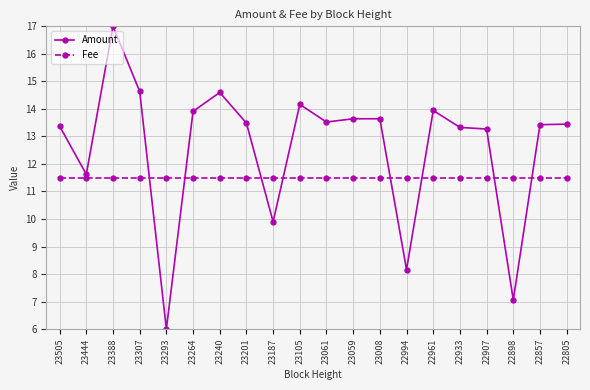

The value of Amount at 22933 is 23.5. True or false?

False